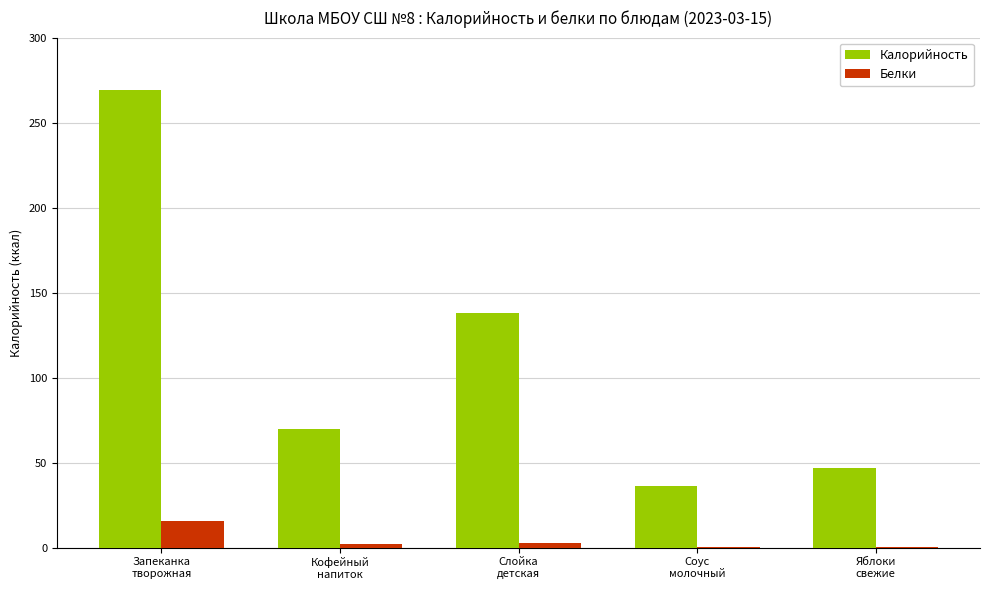

How many distinct data groups are displayed?

2